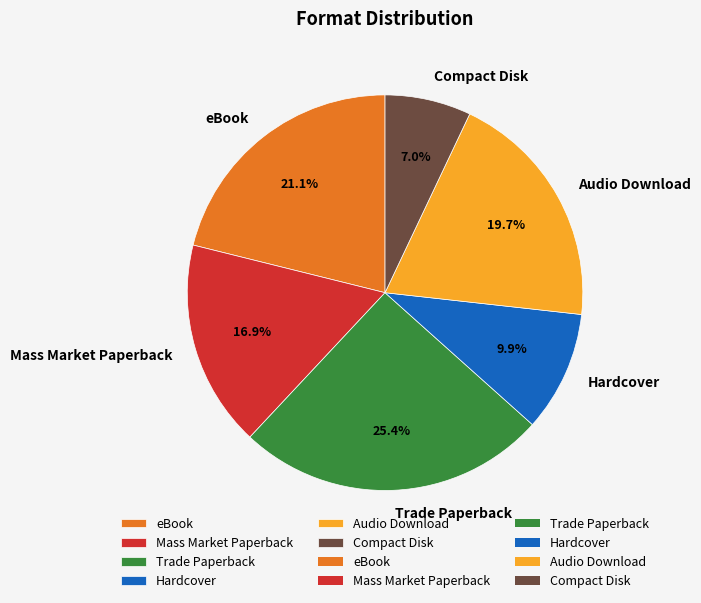

Which slice is the largest?

Trade Paperback